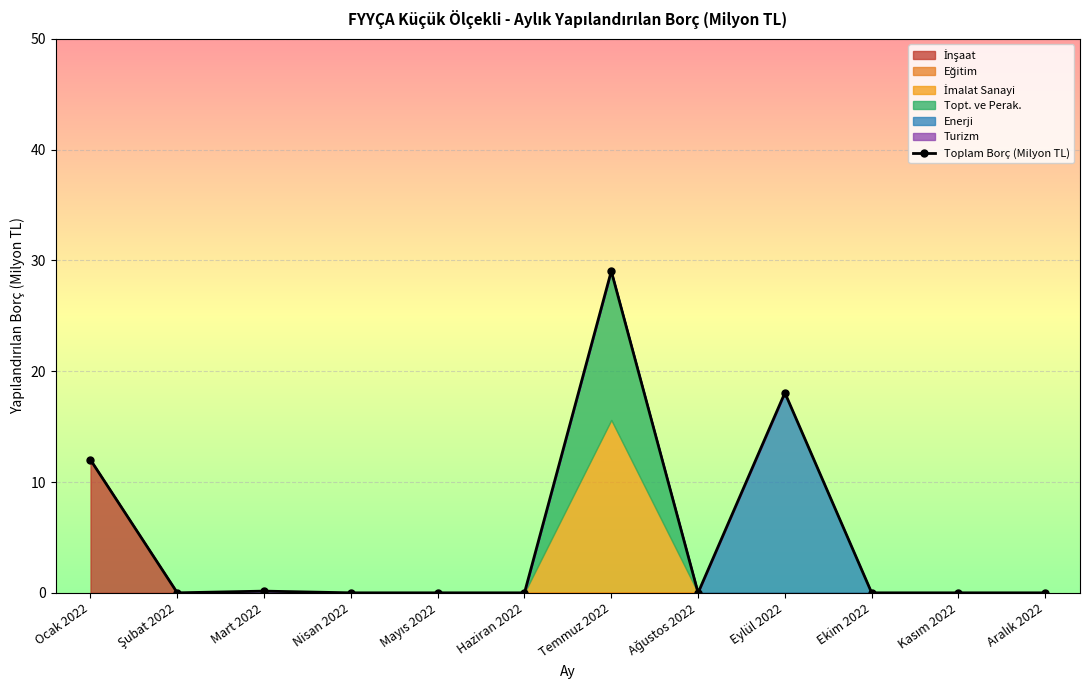

How many lines are shown in the chart?

1